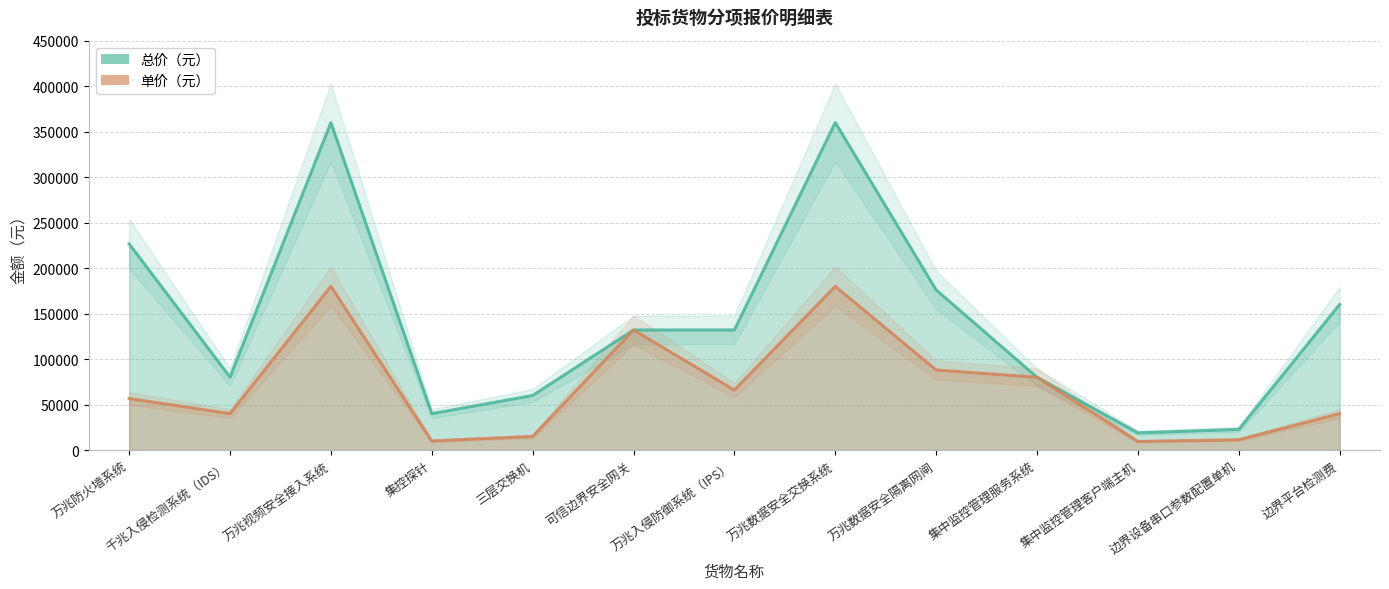

Does the chart have visible grid lines?

Yes